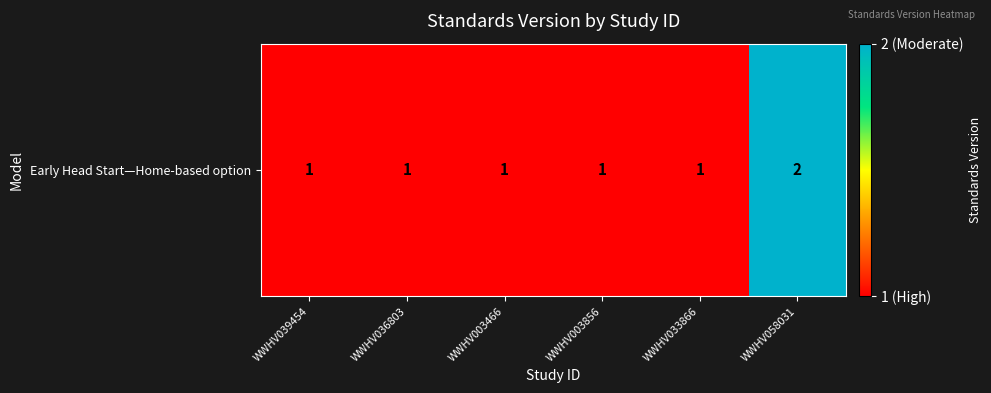

Count the number of categories in the chart.

6